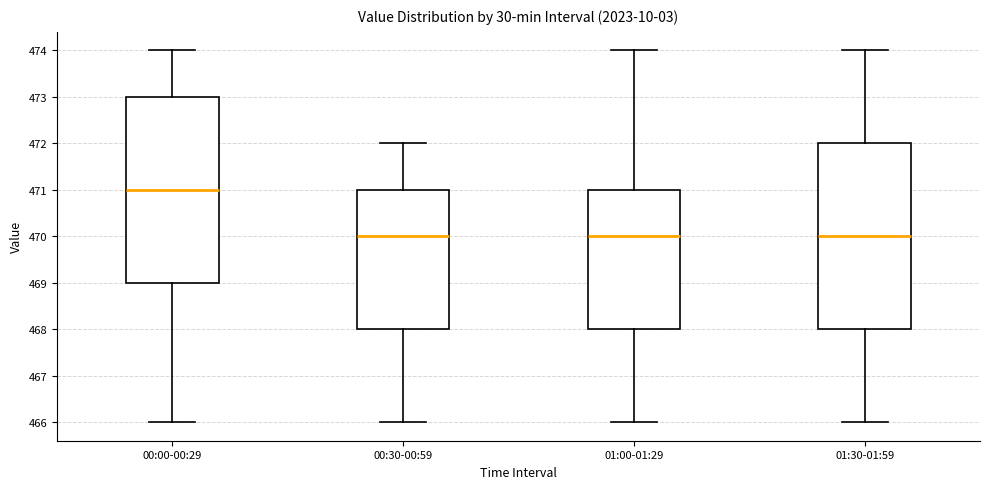

Reading left to right, transcribe this box plot: for each box, give where its median line is, the range the box spans, and where its two whiskers end, as read against the y-axis. The values are not printed on the chart, so give them approximately, as read against the axis.

00:00-00:29: median 471, box 469 to 473, whiskers 466 to 474
00:30-00:59: median 470, box 468 to 471, whiskers 466 to 472
01:00-01:29: median 470, box 468 to 471, whiskers 466 to 474
01:30-01:59: median 470, box 468 to 472, whiskers 466 to 474